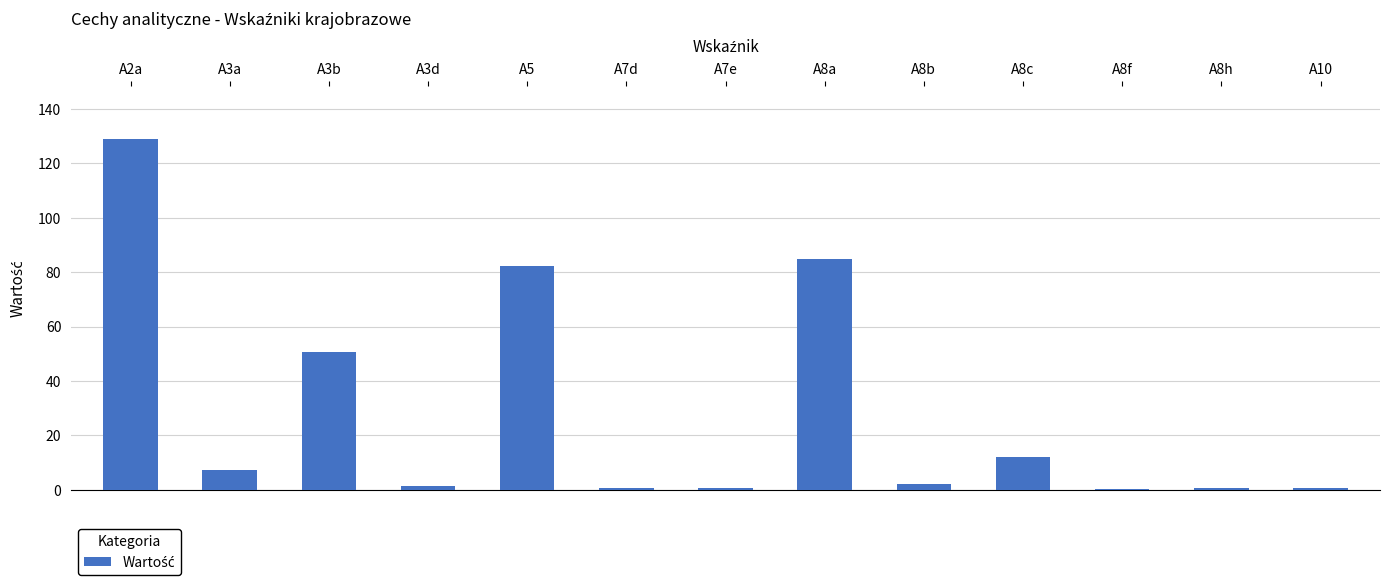

What is the average value?

28.6